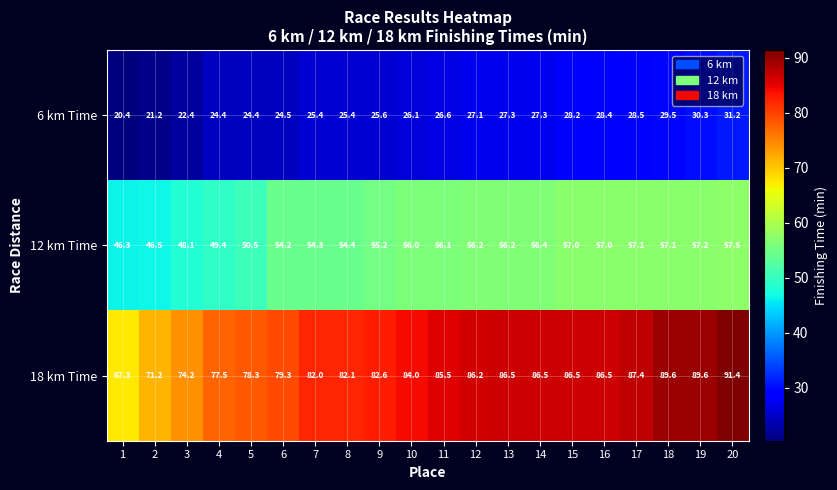

Rank the series by their average value, from highest to lowest.

18 km Time, 12 km Time, 6 km Time